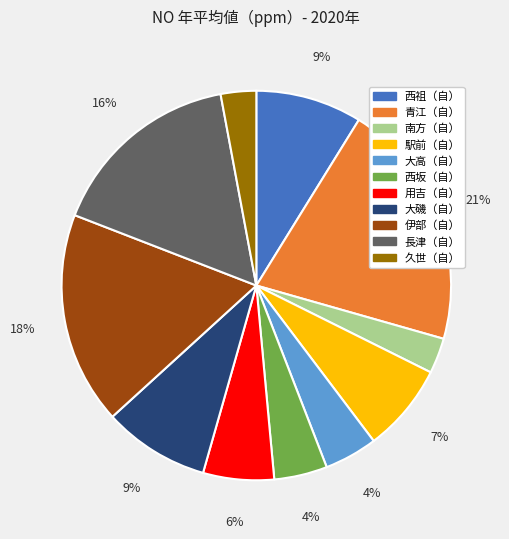

To the nearest percent, what is the difference between the 長津（自） and 用吉（自） slice percentages?

10%